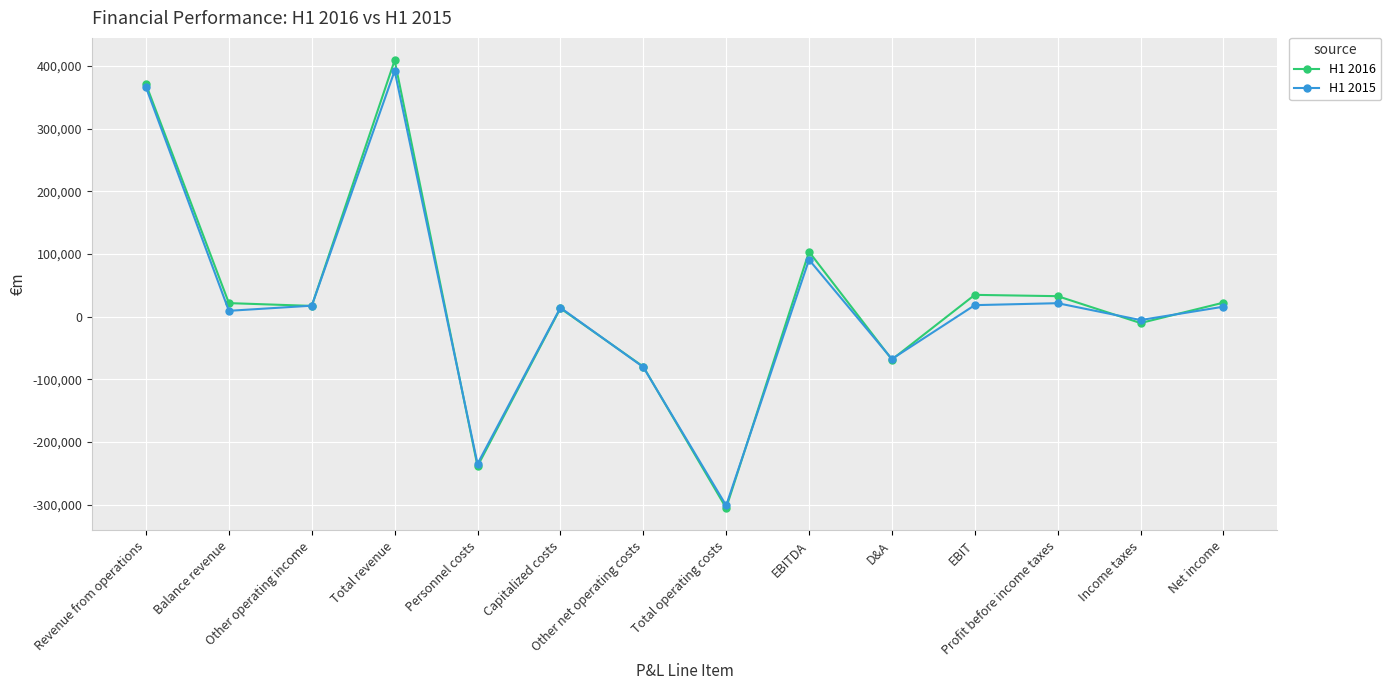

How many categories are shown in the chart?

14